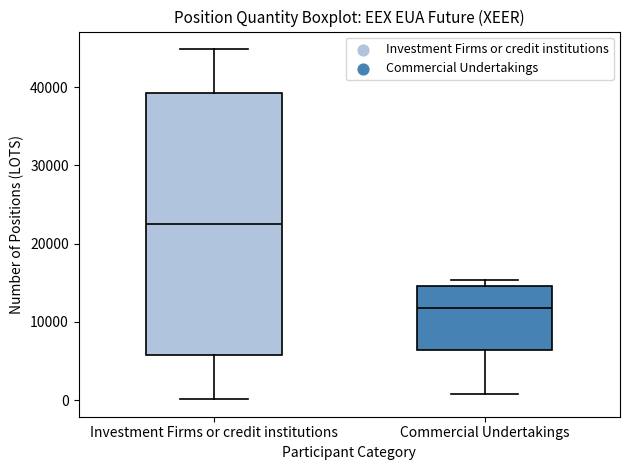

Reading left to right, transcribe this box plot: for each box, give where its median line is, the range the box spans, and where its two whiskers end, as read against the y-axis. The values are not printed on the chart, so give them approximately, as read against the axis.

Investment Firms or credit institutions: median 23000, box 6000 to 39000, whiskers 0 to 45000
Commercial Undertakings: median 12000, box 6000 to 15000, whiskers 1000 to 15000 (just above the box's upper edge)